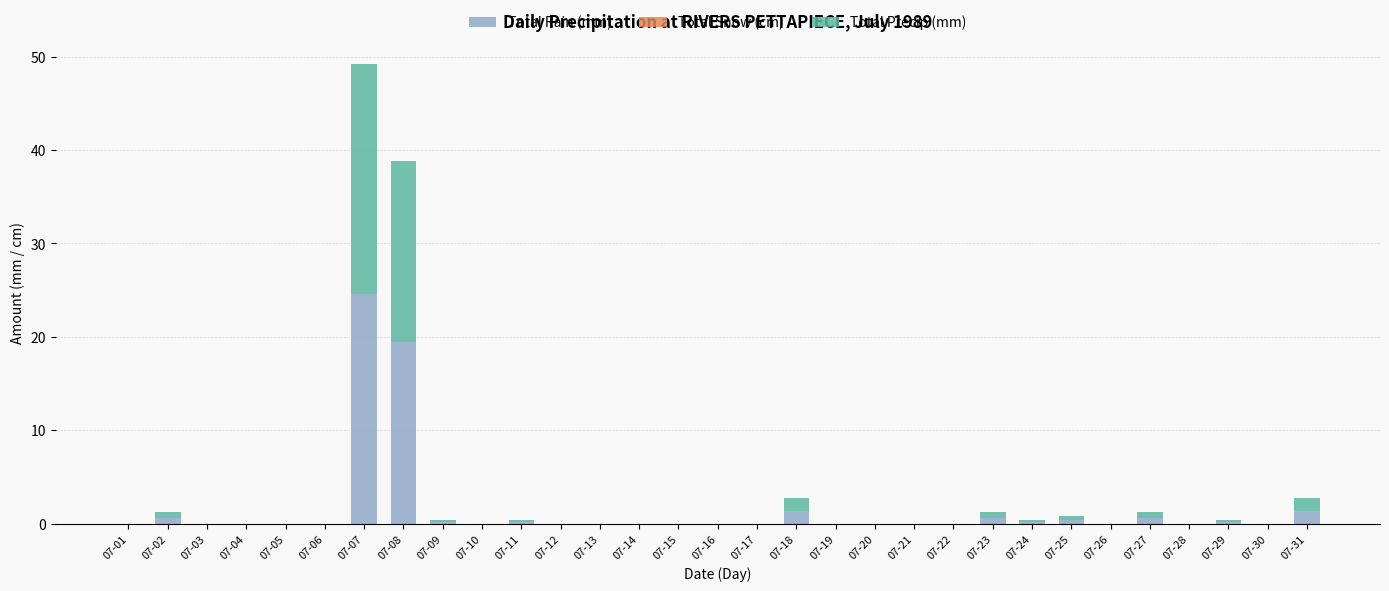

What is the difference between the Total Rain (mm) values at 07-18 and 07-11?

1.2